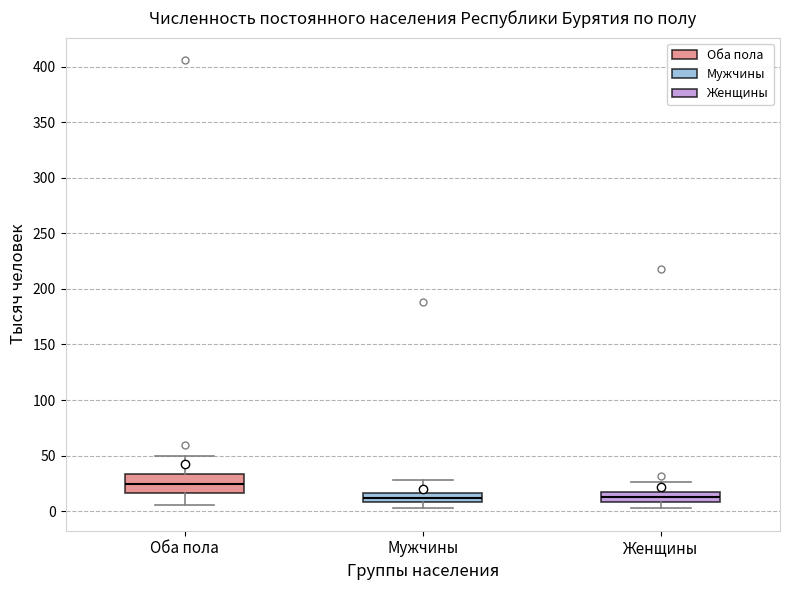

Which box has the highest median line?

Оба пола